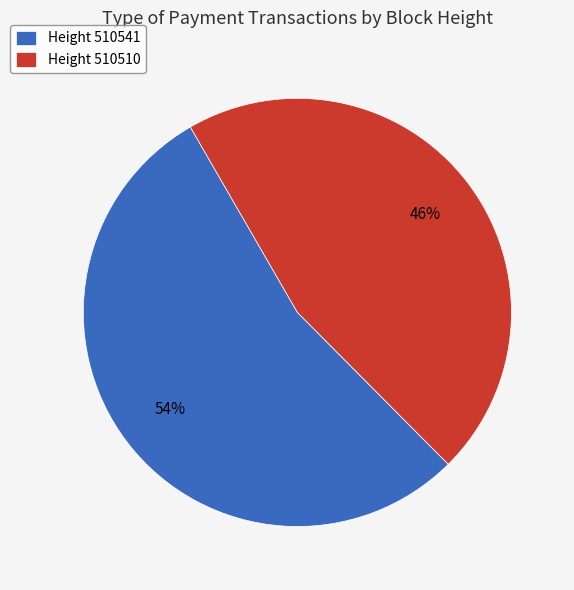

How many segments does this pie chart have?

2